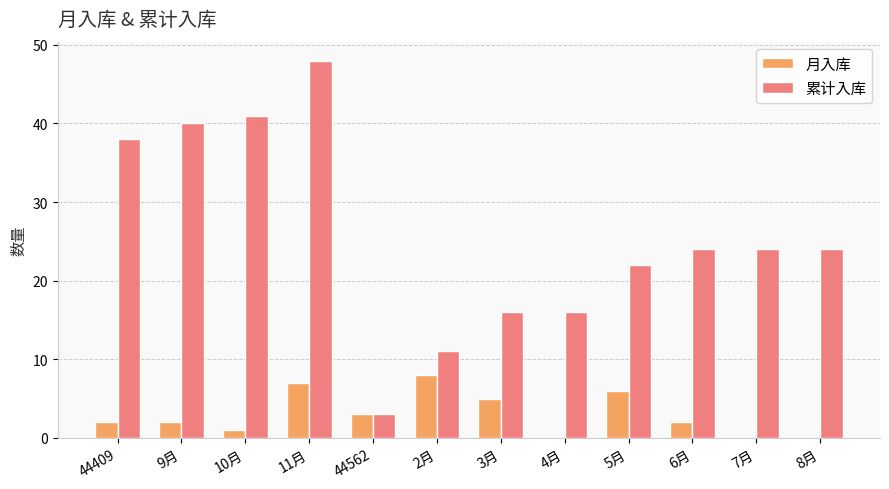

How many data points does each series have?

12